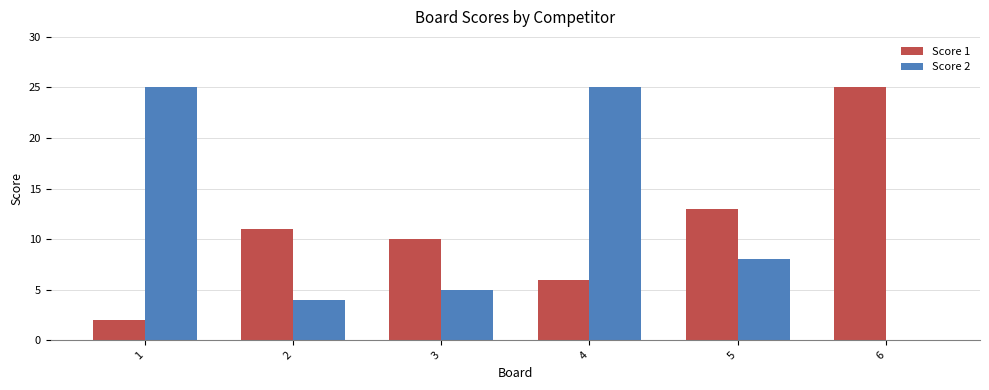

What are all the series names shown in the legend?

Score 1, Score 2